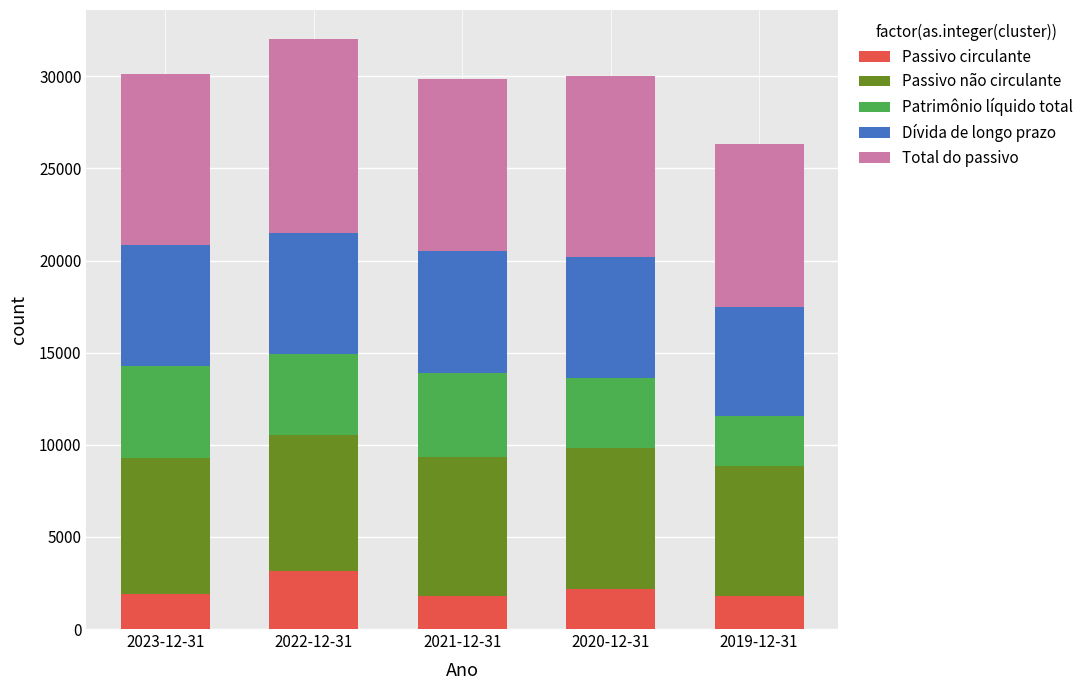

The value of Passivo circulante at 2022-12-31 is 4503. True or false?

False